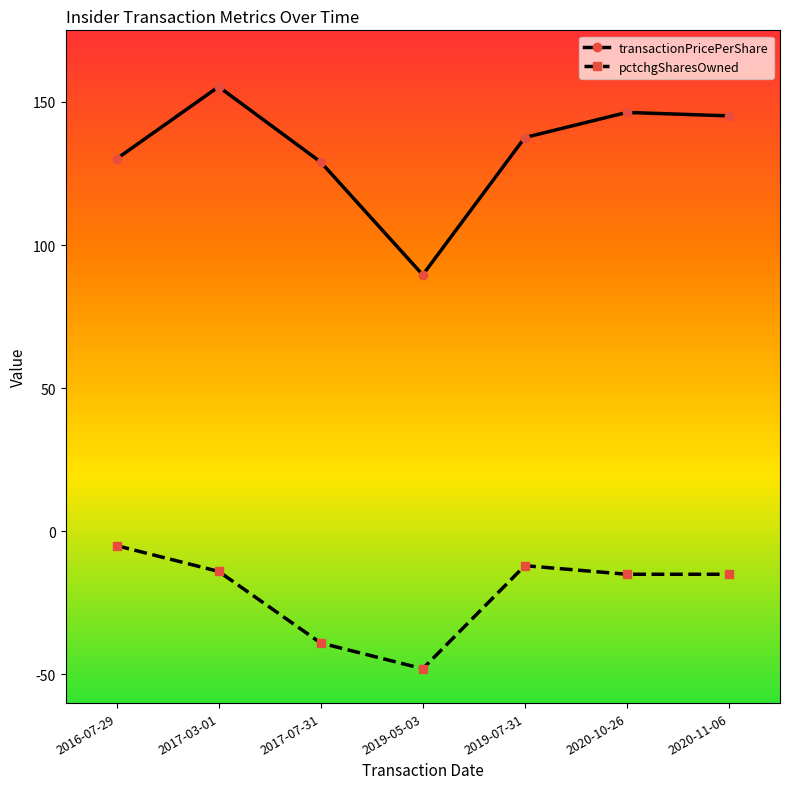

Is it true that transactionPricePerShare equals 129.0 at 2017-07-31?

True